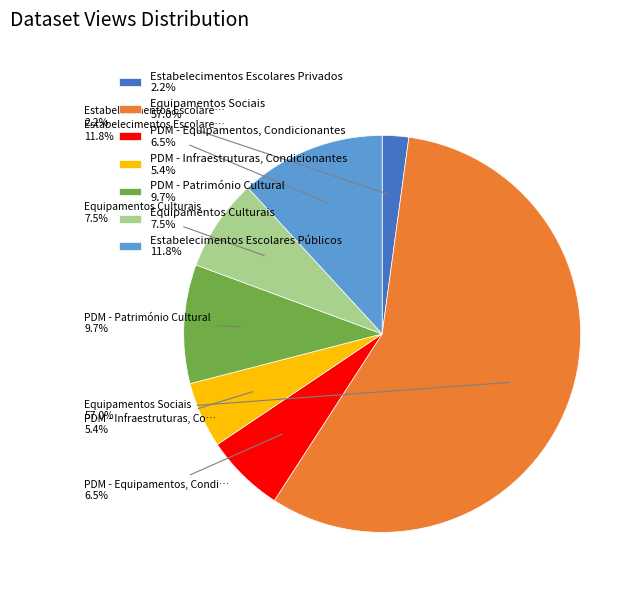

Is there any slice that represents more than half of the pie?

Yes